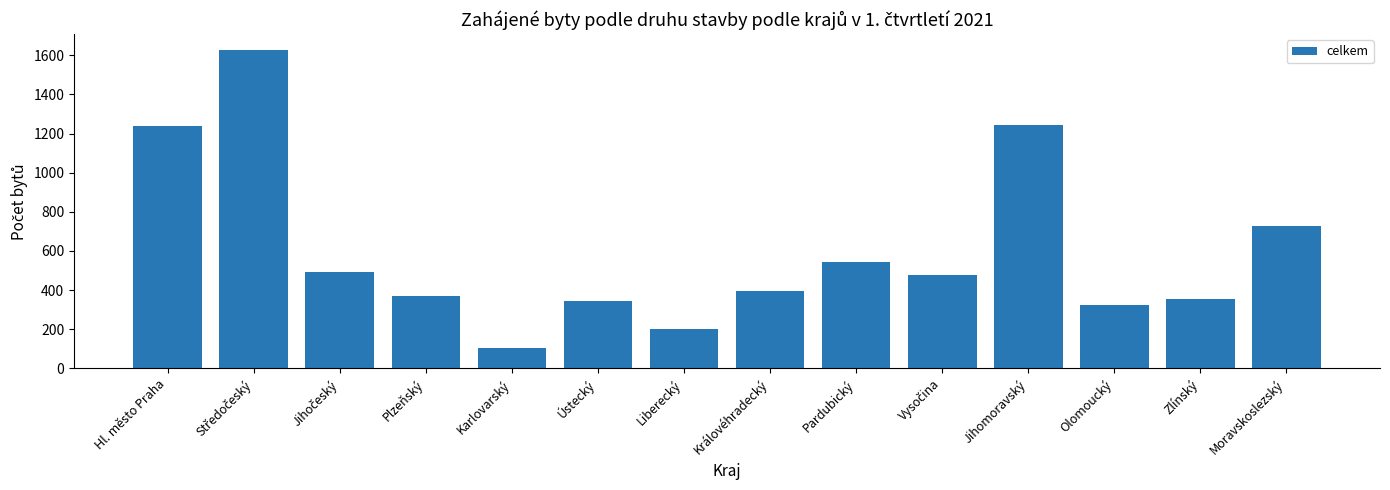

What is the average value?

603